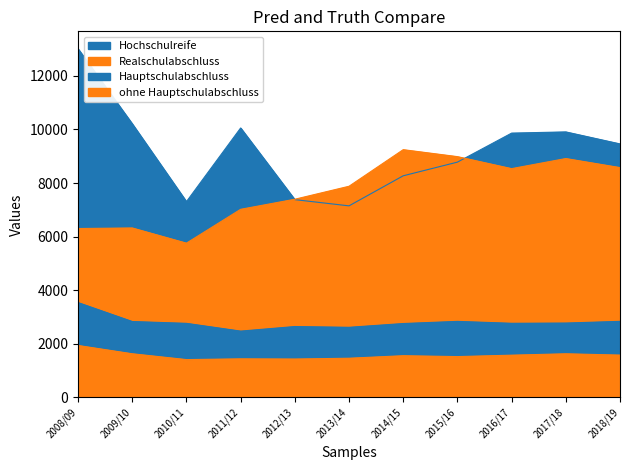

Which series ends up on top after the final intersection of Hochschulreife and Realschulabschluss?

Hochschulreife